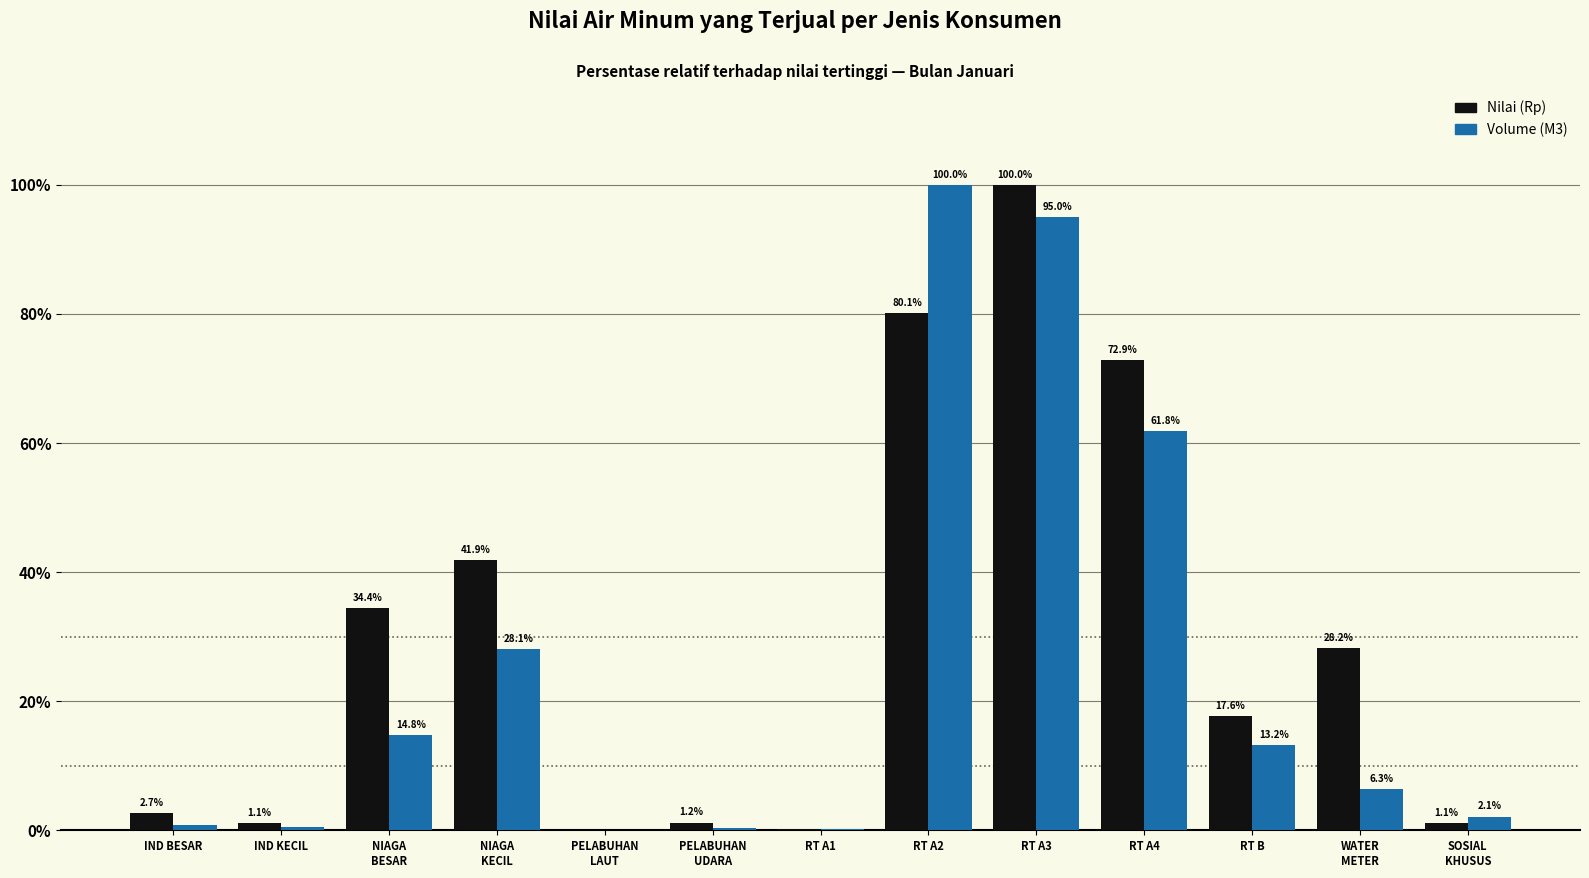

What is the total value across all series at RT A1?

0.4